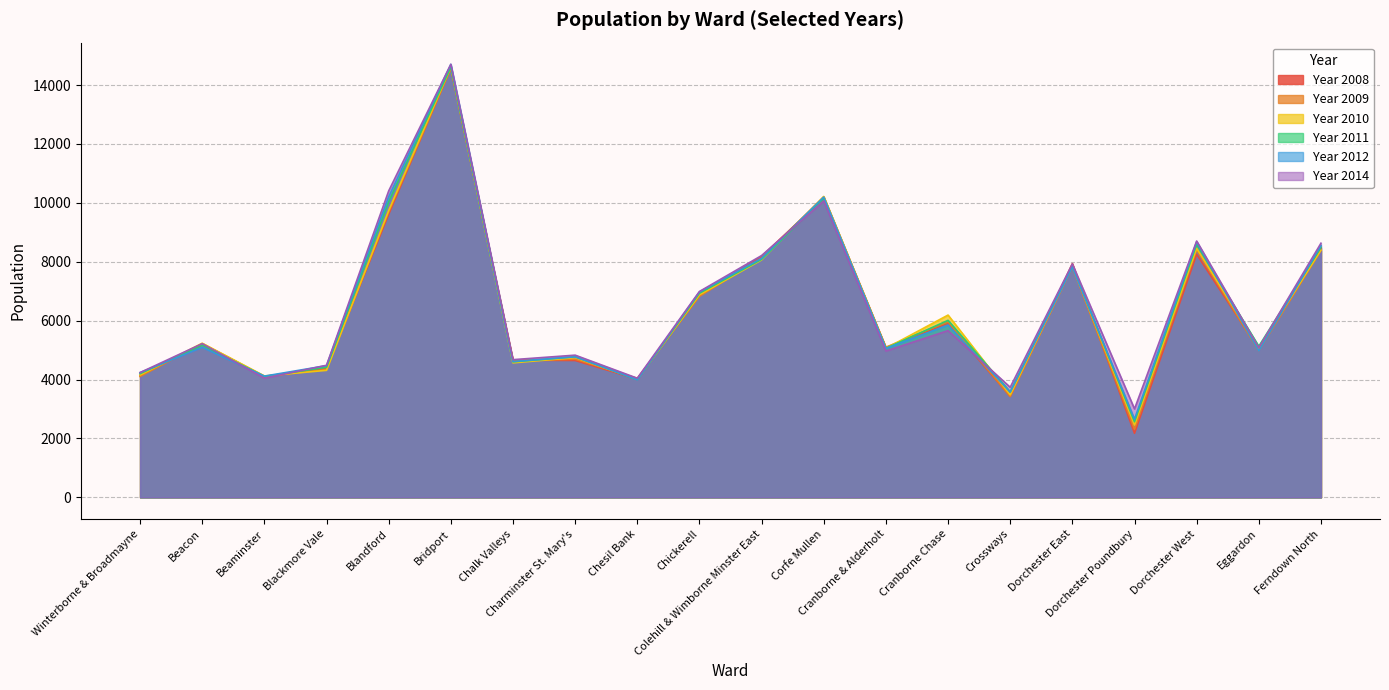

At which label does Year 2012 reach its minimum?

Dorchester Poundbury